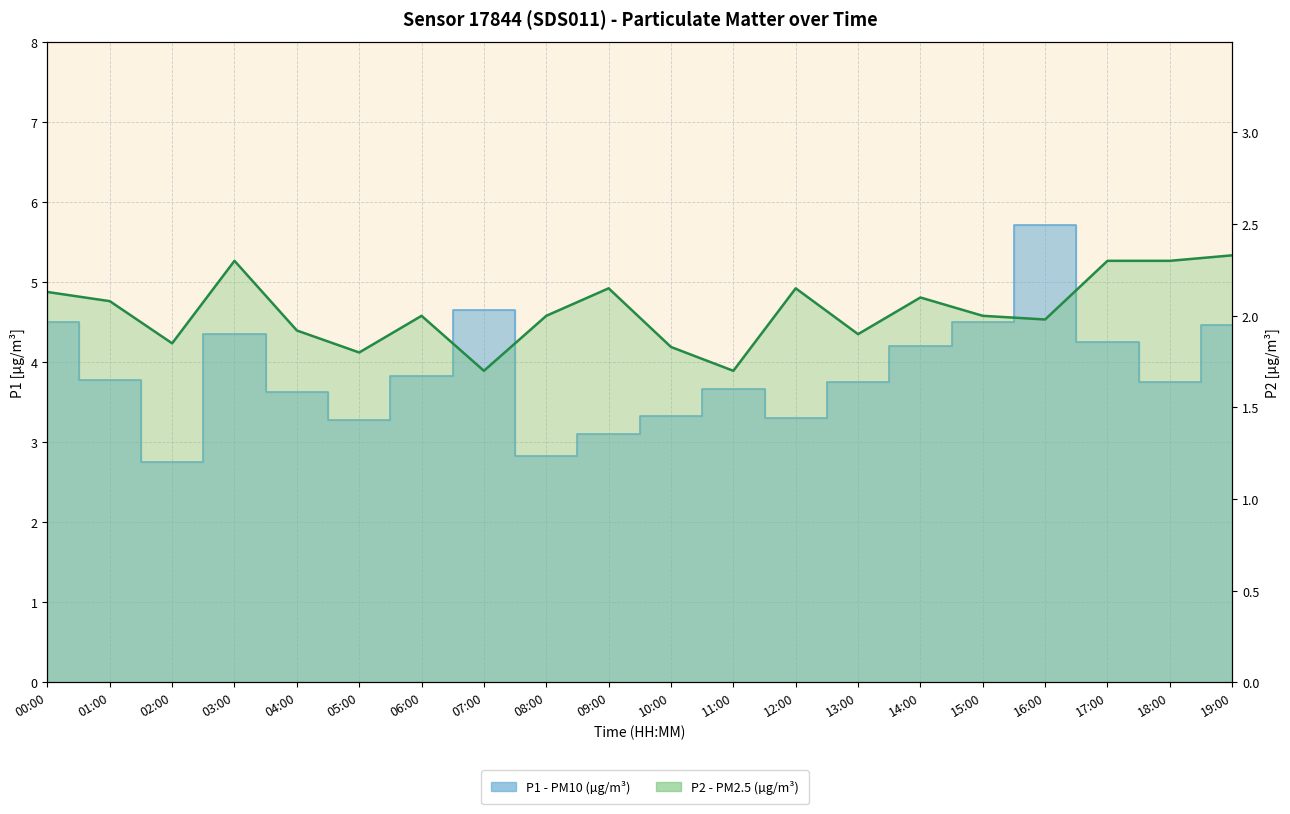

What is the difference between the second highest and second lowest values in the P1 series?

1.8